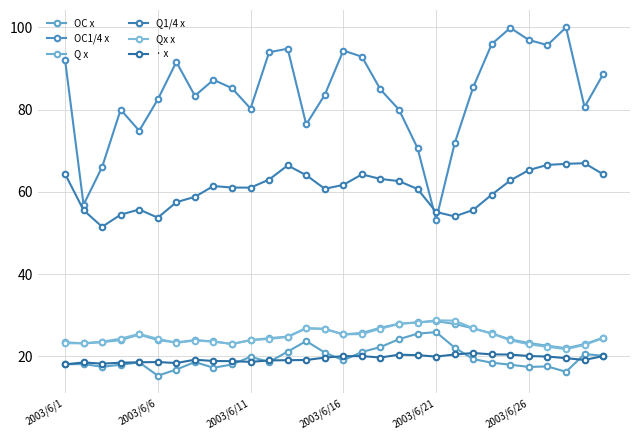

Count the number of data series in this chart.

6